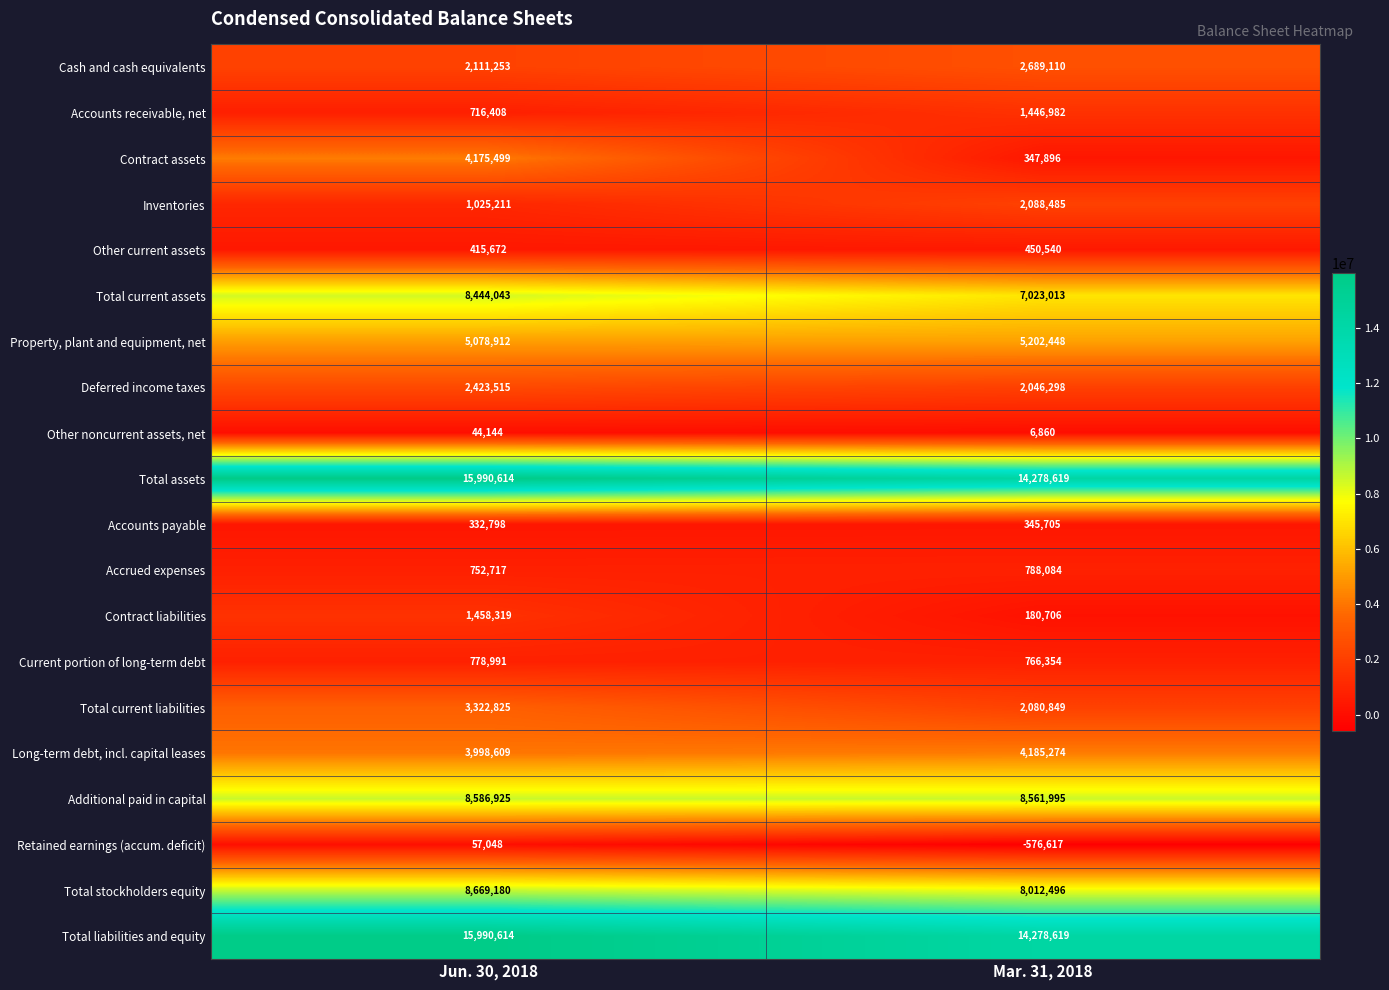

What value does the Other current assets series have at Jun. 30, 2018, to the nearest 100?

415700